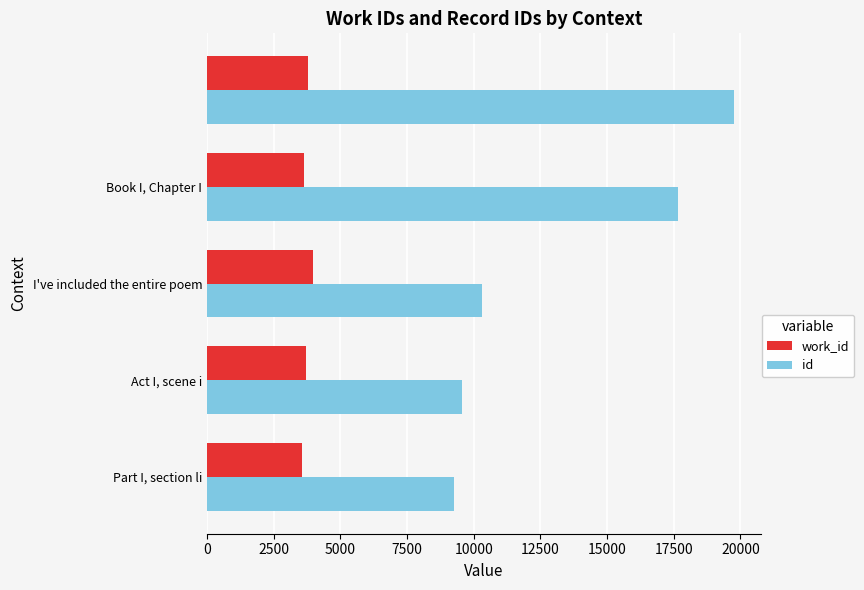

Which series has the largest range (max minus min)?

id